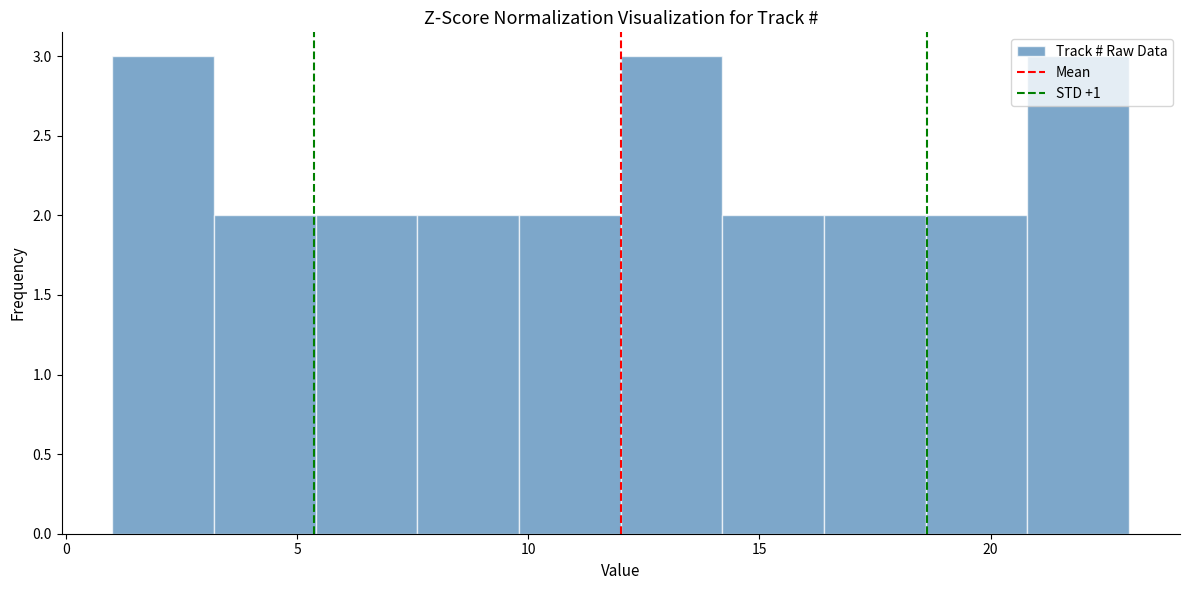

Reading left to right, list every bar in this chart as the range it spans on the x-axis followed by its height. Neither the bar edges nor the heights are printed on the chart, so give them approximately, as read against the axes.

1.0 to 3.2: 3
3.2 to 5.4: 2
5.4 to 7.6: 2
7.6 to 9.8: 2
9.8 to 12.0: 2
12.0 to 14.2: 3
14.2 to 16.4: 2
16.4 to 18.6: 2
18.6 to 20.8: 2
20.8 to 23.0: 3